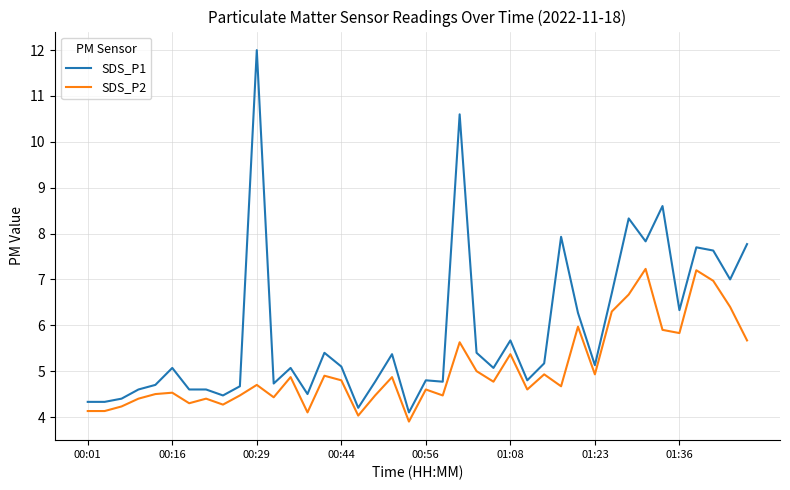

What is the sum of all SDS_P2 values?

201.5